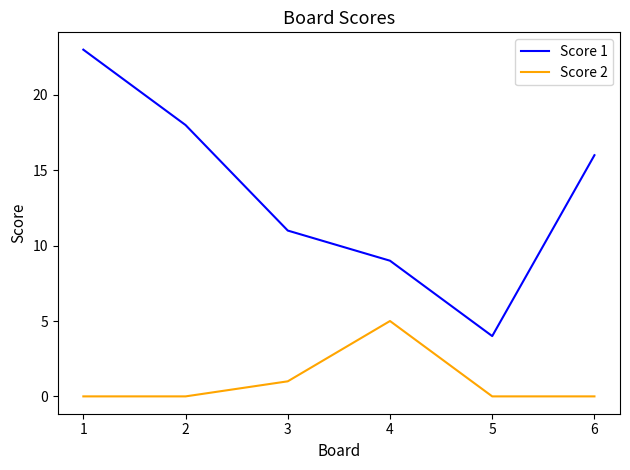

What value does the Score 1 series have at 4, to the nearest 5?

10